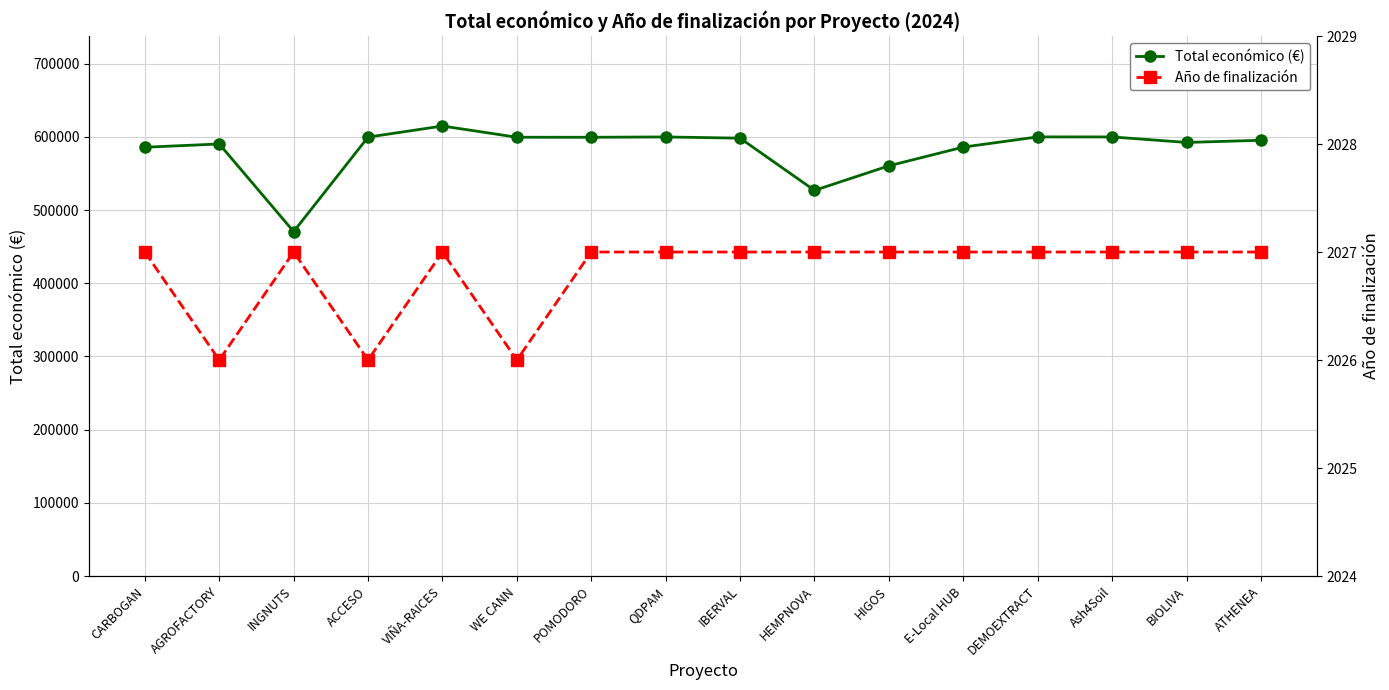

How many lines are shown in the chart?

2